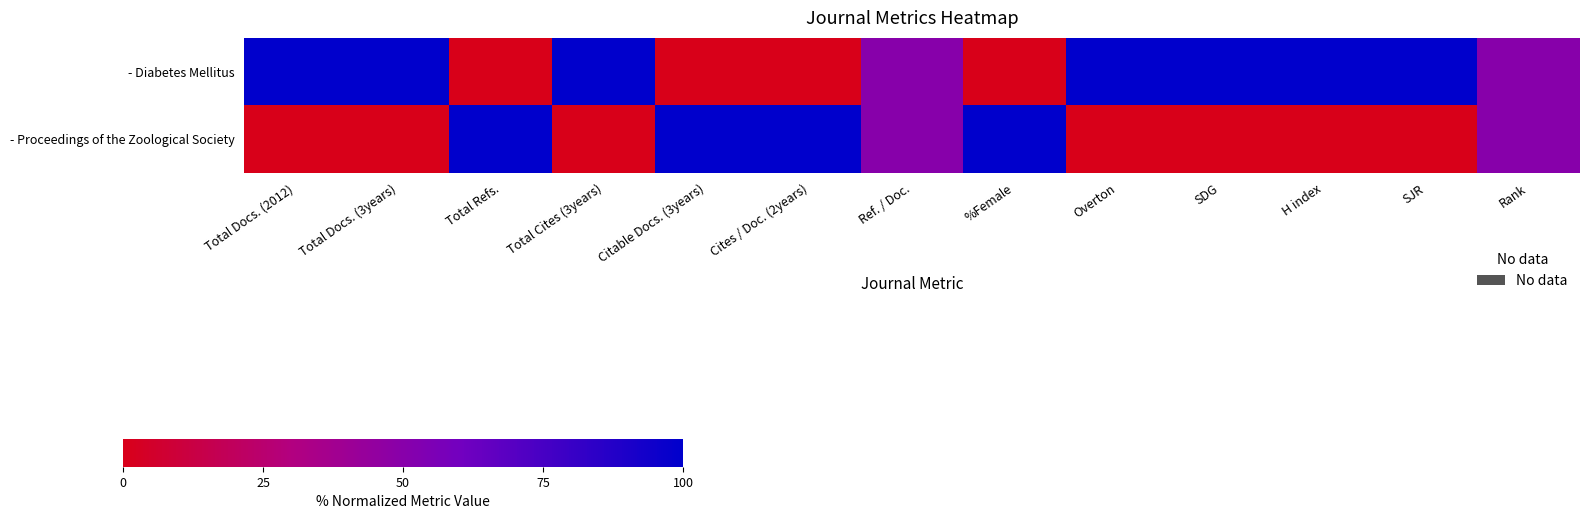

Which series has the widest spread of values?

- Diabetes Mellitus